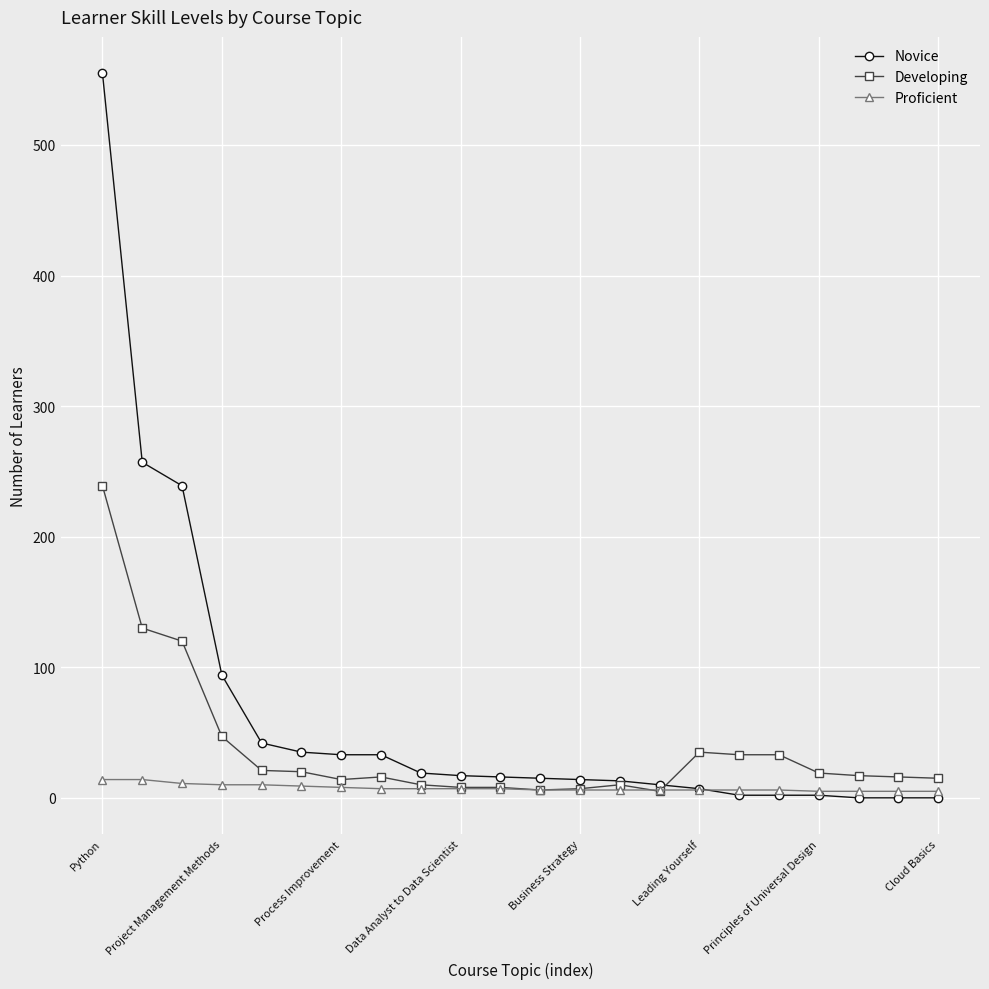

Count the number of categories in the chart.

22